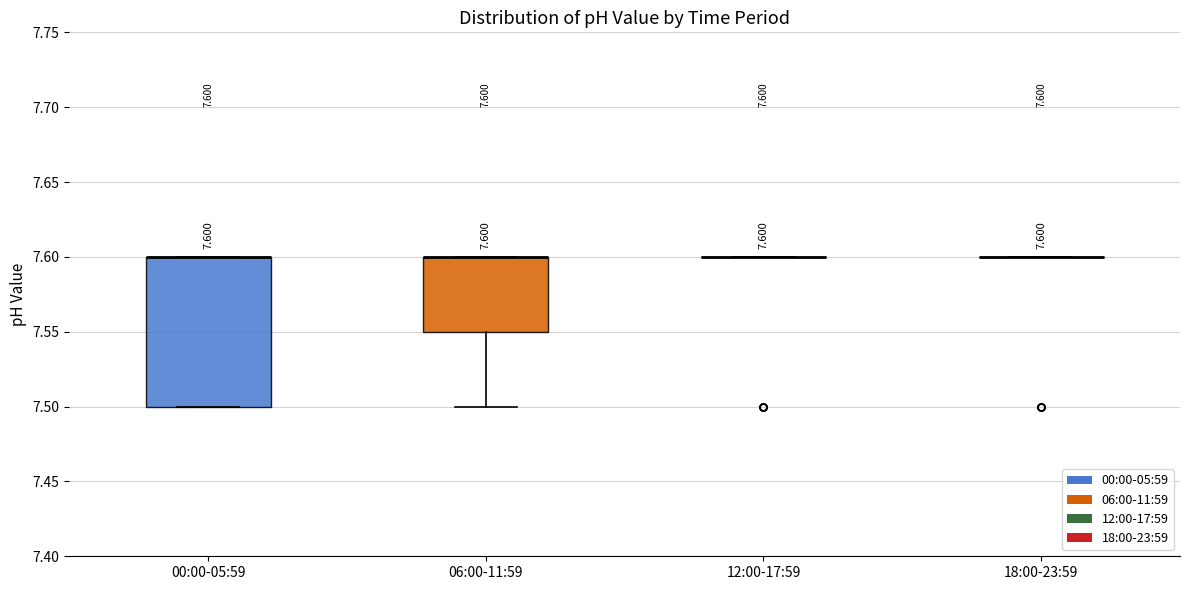

Comparing the boxes themselves (not the whiskers), which one is the tallest?

00:00-05:59